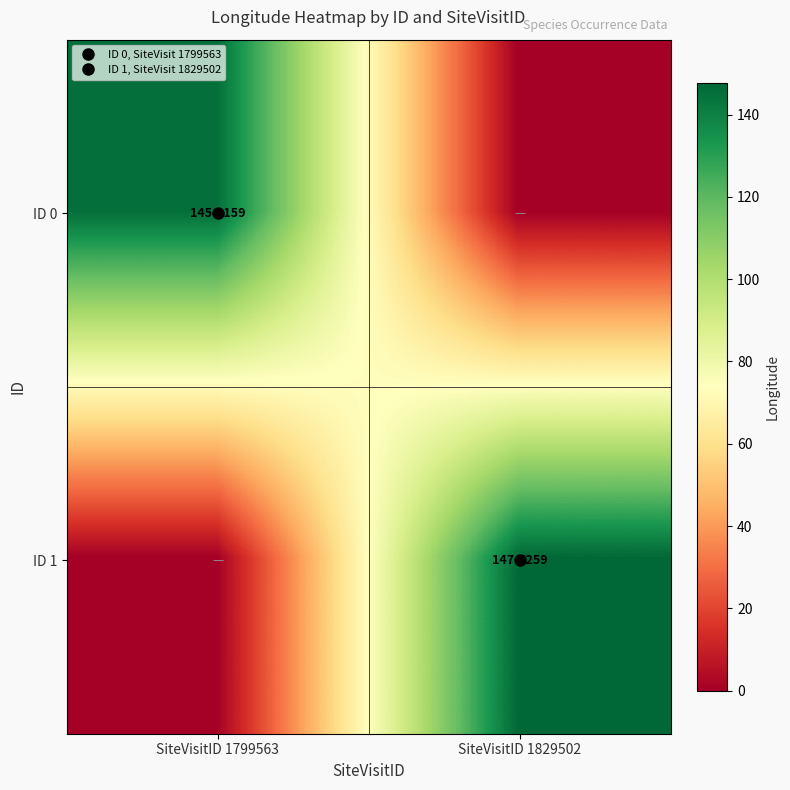

What is the total value across all series at SiteVisitID 1799563?

145.0